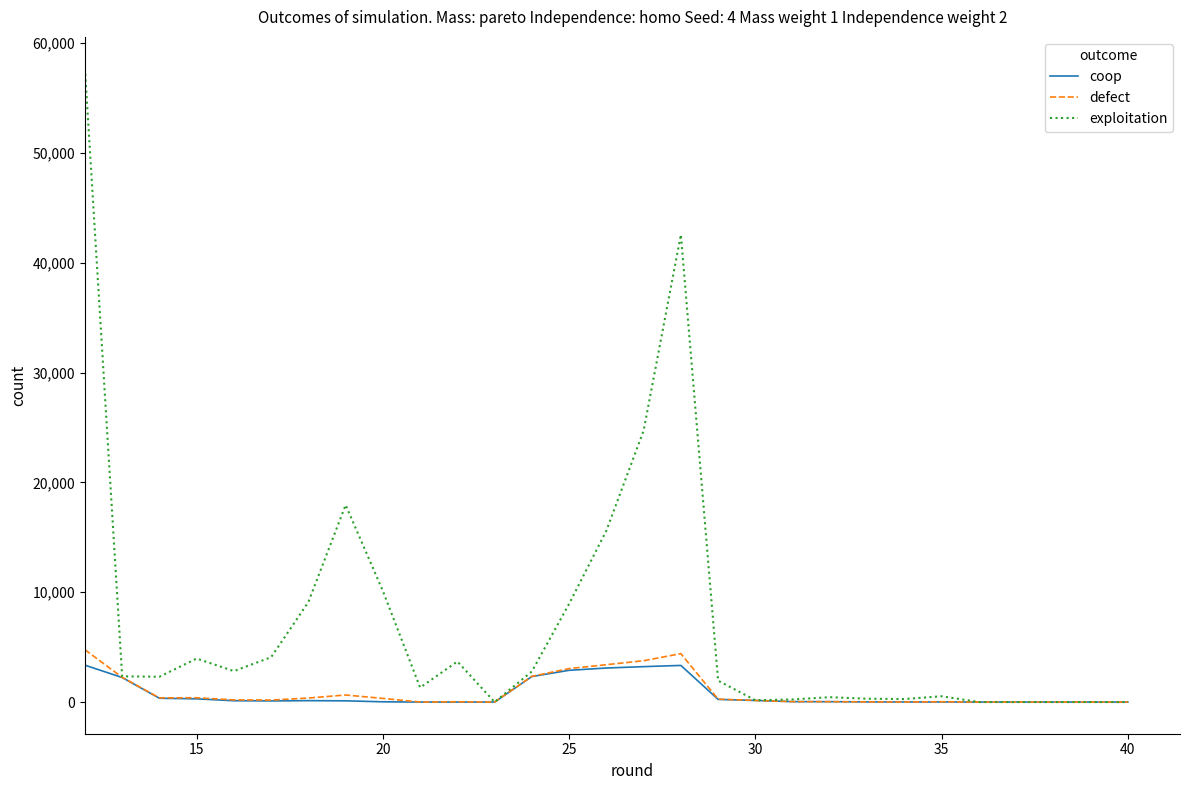

What is the difference between the maximum and minimum values in the coop series?

3358